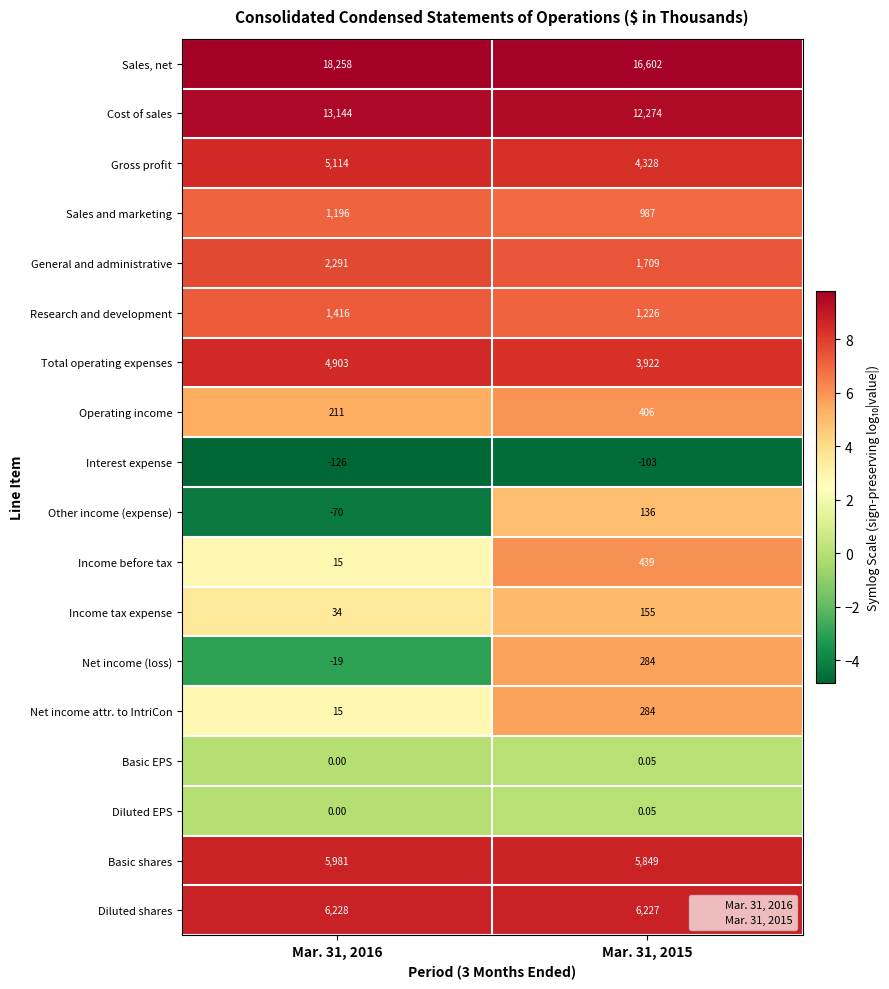

Which series has the largest range (max minus min)?

Sales, net